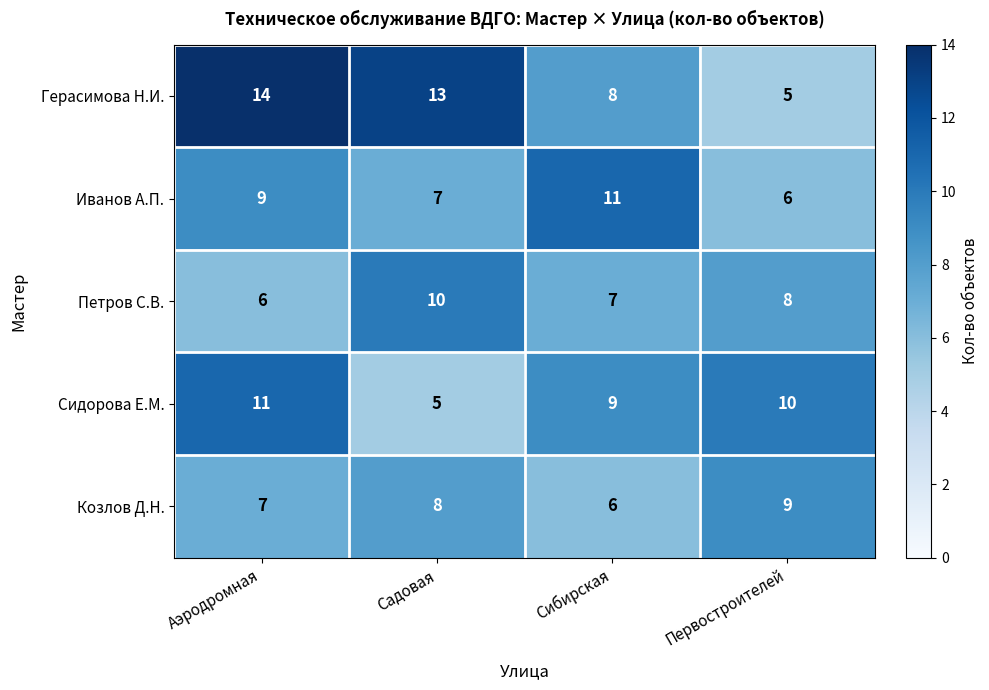

True or false: Иванов А.П. has a value of 7 at Садовая.

True